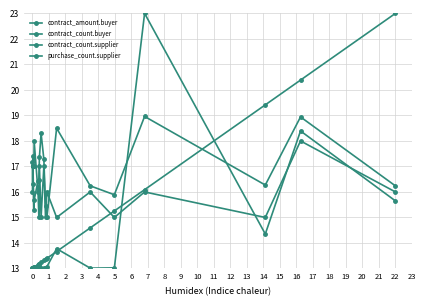

What is the sum of all contract_count.supplier values?

336.2